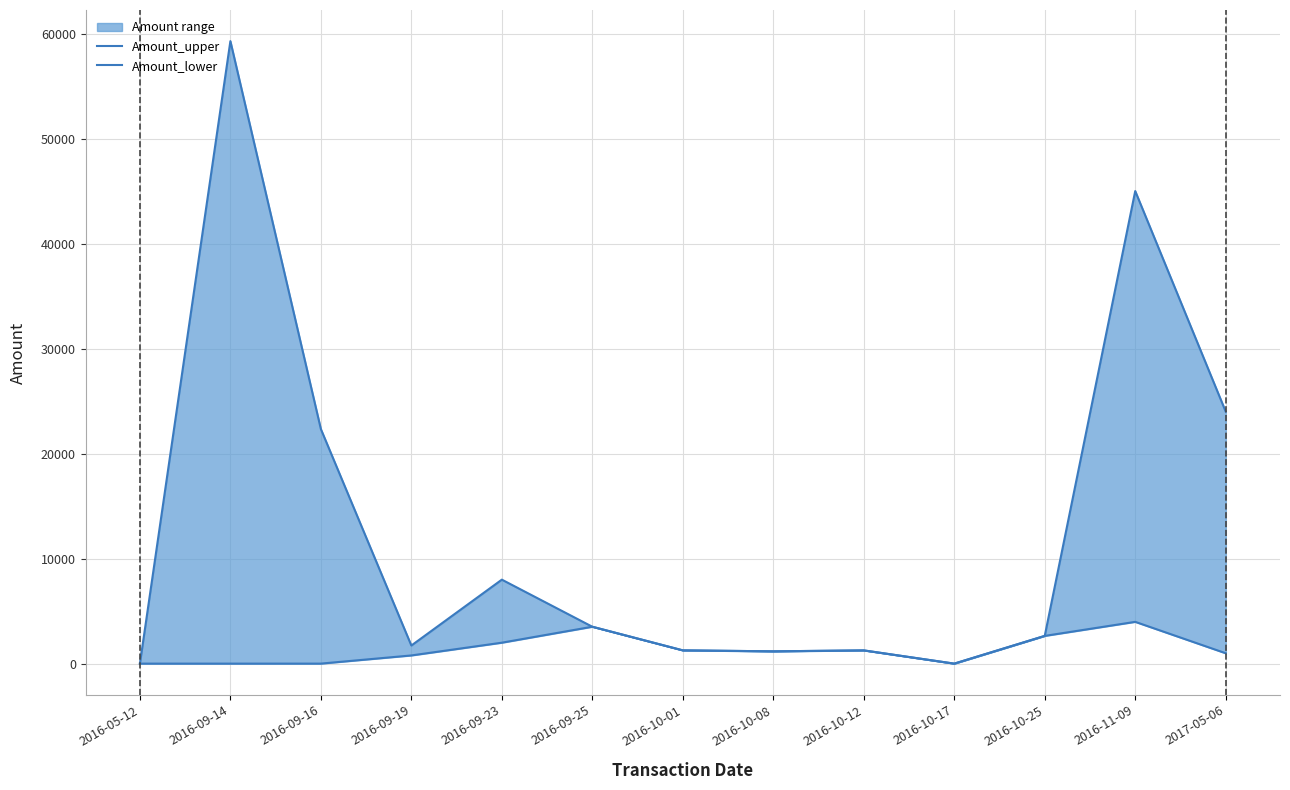

At which label does Amount_upper first exceed 2642?

2016-09-14